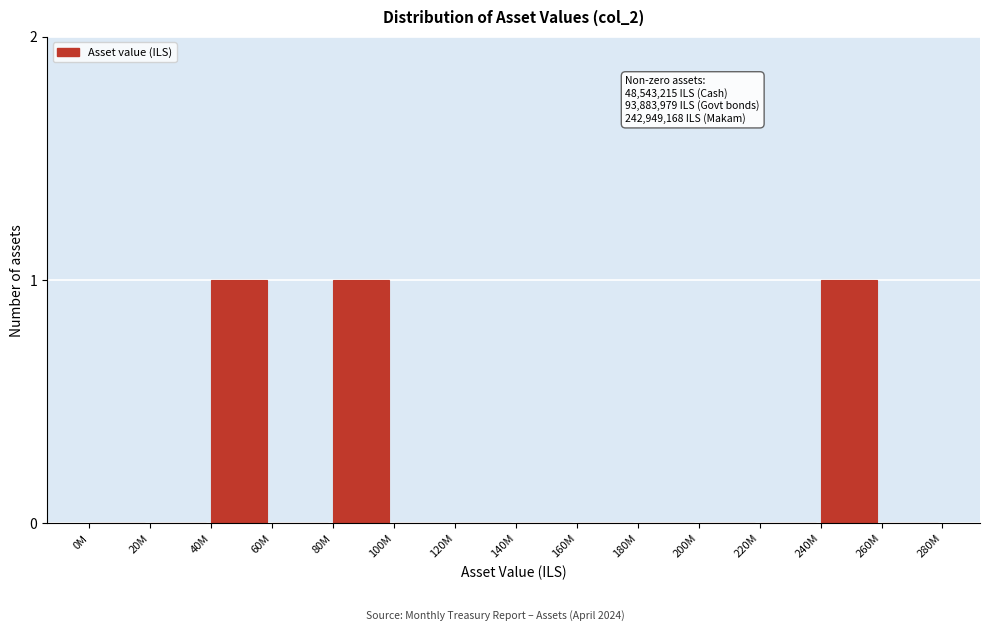

Reading left to right, list all the values displayed in this chart.

0M=0	20M=0	40M=1	60M=0	80M=1	100M=0	120M=0	140M=0	160M=0	180M=0	200M=0	220M=0	240M=1	260M=0